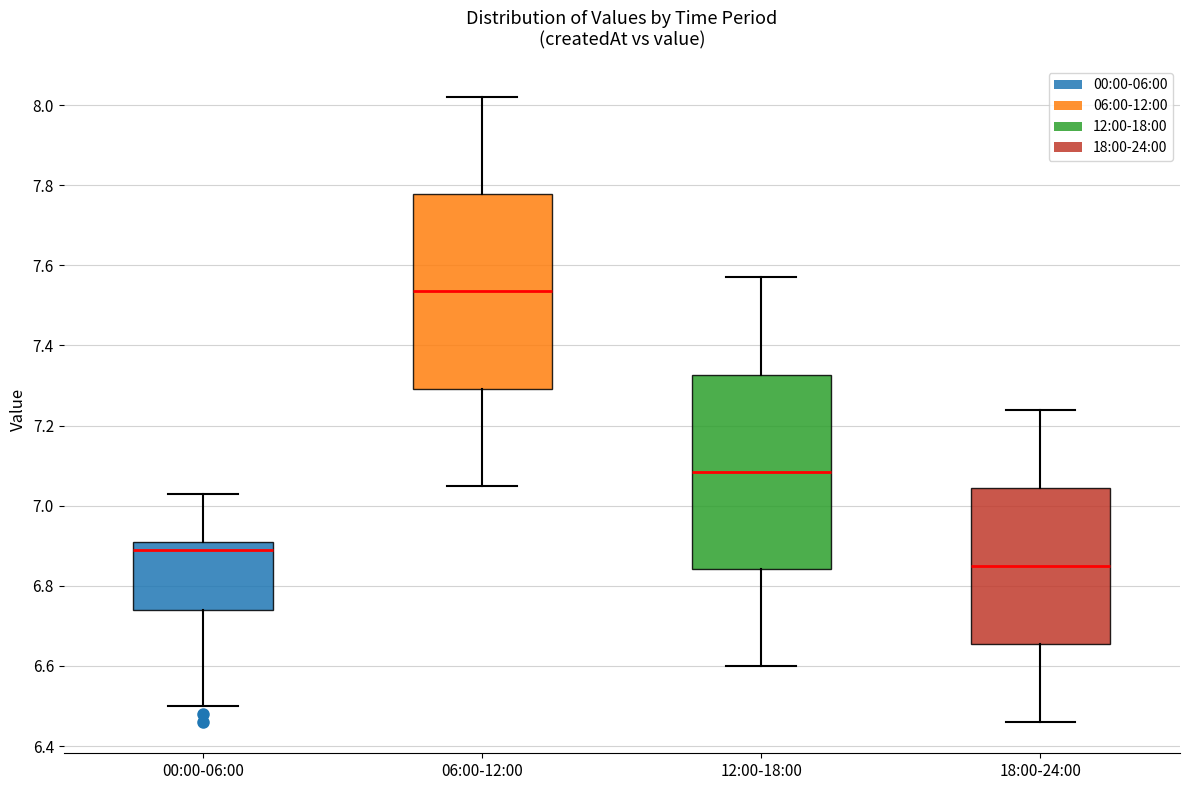

Reading left to right, transcribe this box plot: for each box, give where its median line is, the range the box spans, and where its two whiskers end, as read against the y-axis. The values are not printed on the chart, so give them approximately, as read against the axis.

00:00-06:00: median 6.90, box 6.74 to 6.92, whiskers 6.50 to 7.04
06:00-12:00: median 7.54, box 7.30 to 7.78, whiskers 7.06 to 8.02
12:00-18:00: median 7.08, box 6.84 to 7.32, whiskers 6.60 to 7.58
18:00-24:00: median 6.86, box 6.66 to 7.04, whiskers 6.46 to 7.24